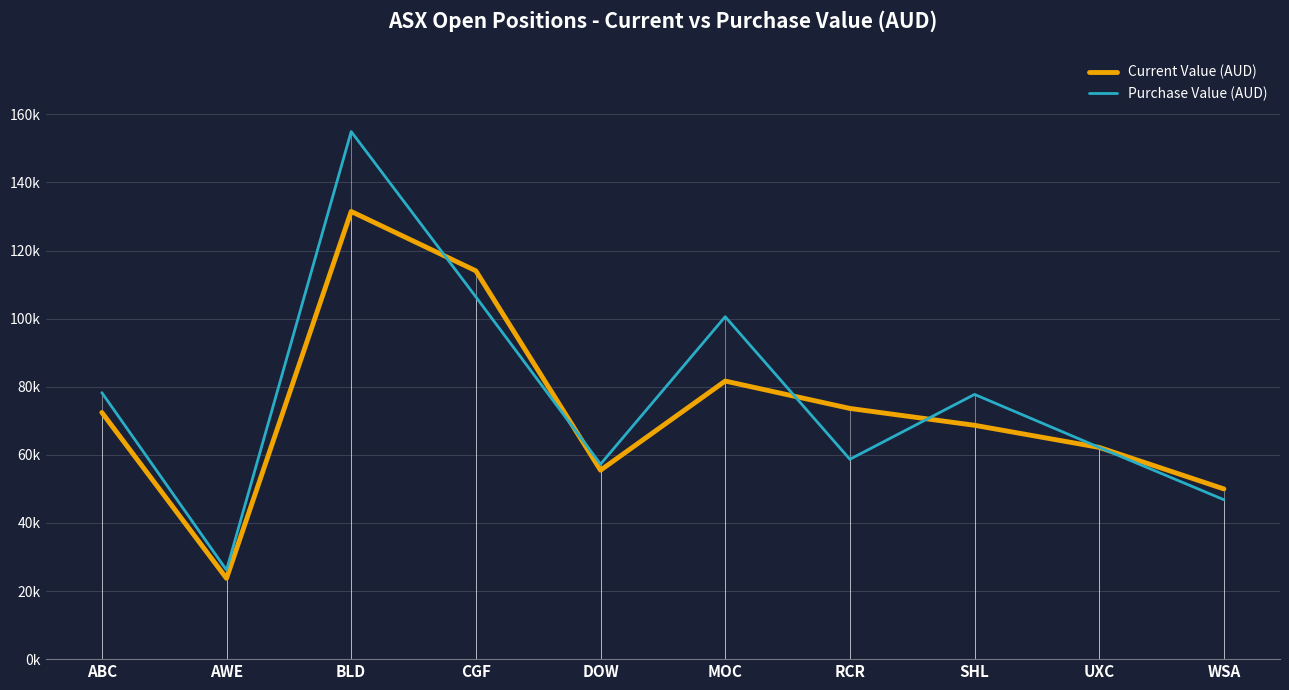

True or false: Purchase Value (AUD) and Current Value (AUD) intersect in this chart.

True